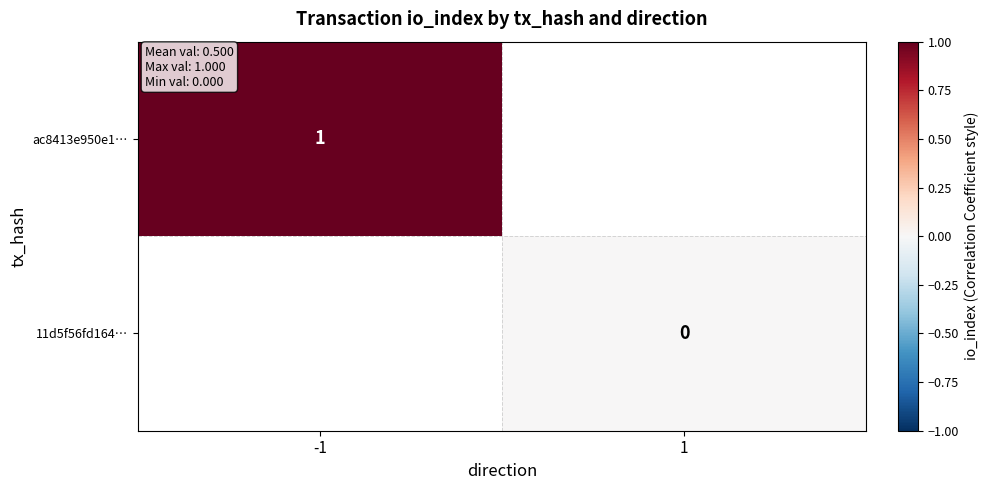

The ac8413e950e1… series shows 1 at -1. True or false?

True